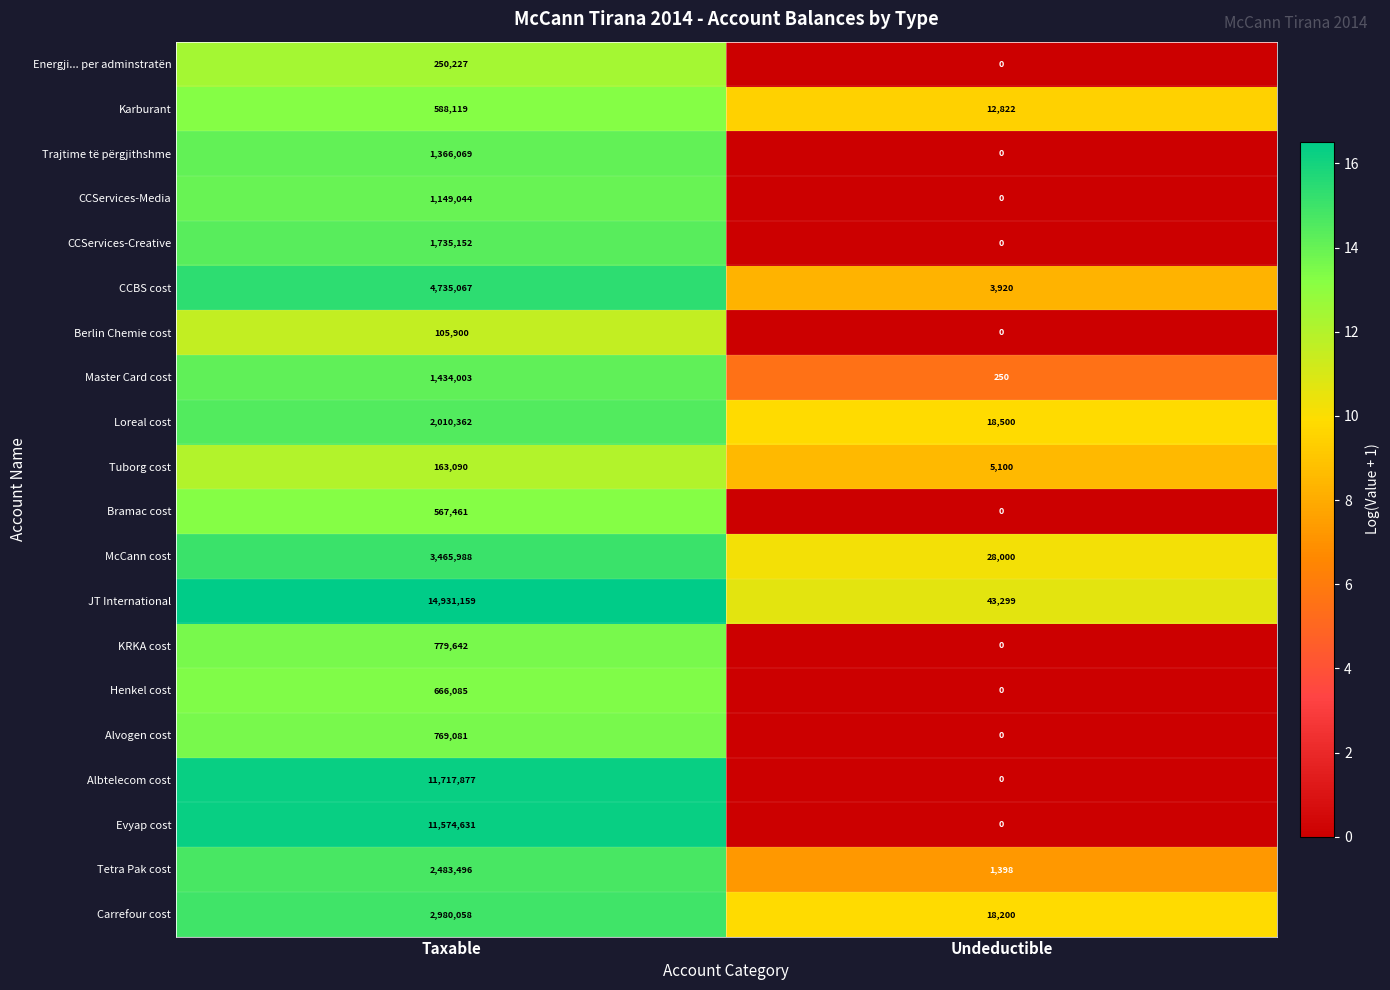

The value of JT International at Taxable is 14931159. True or false?

True